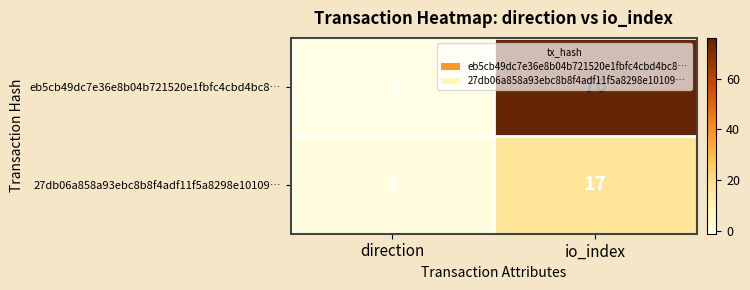

True or false: eb5cb49dc7e36e8b04b721520e1fbfc4cbd4bc8… has a value of -2 at direction.

False